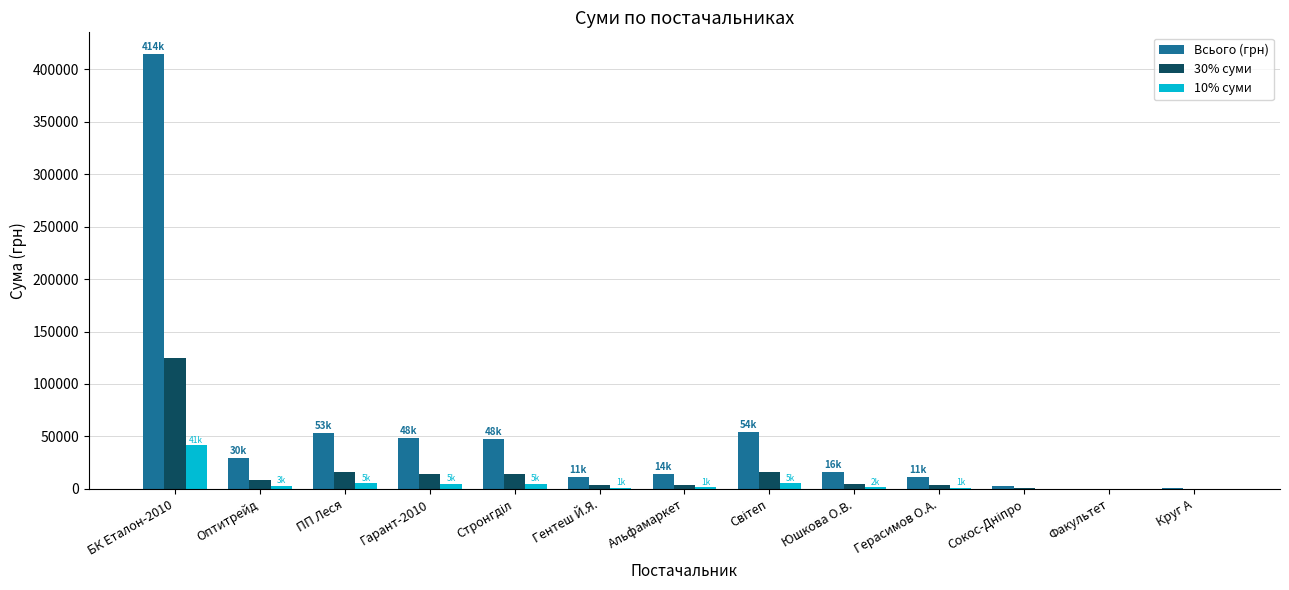

Is it true that Всього (грн) equals 16142.0 at Юшкова О.В.?

True